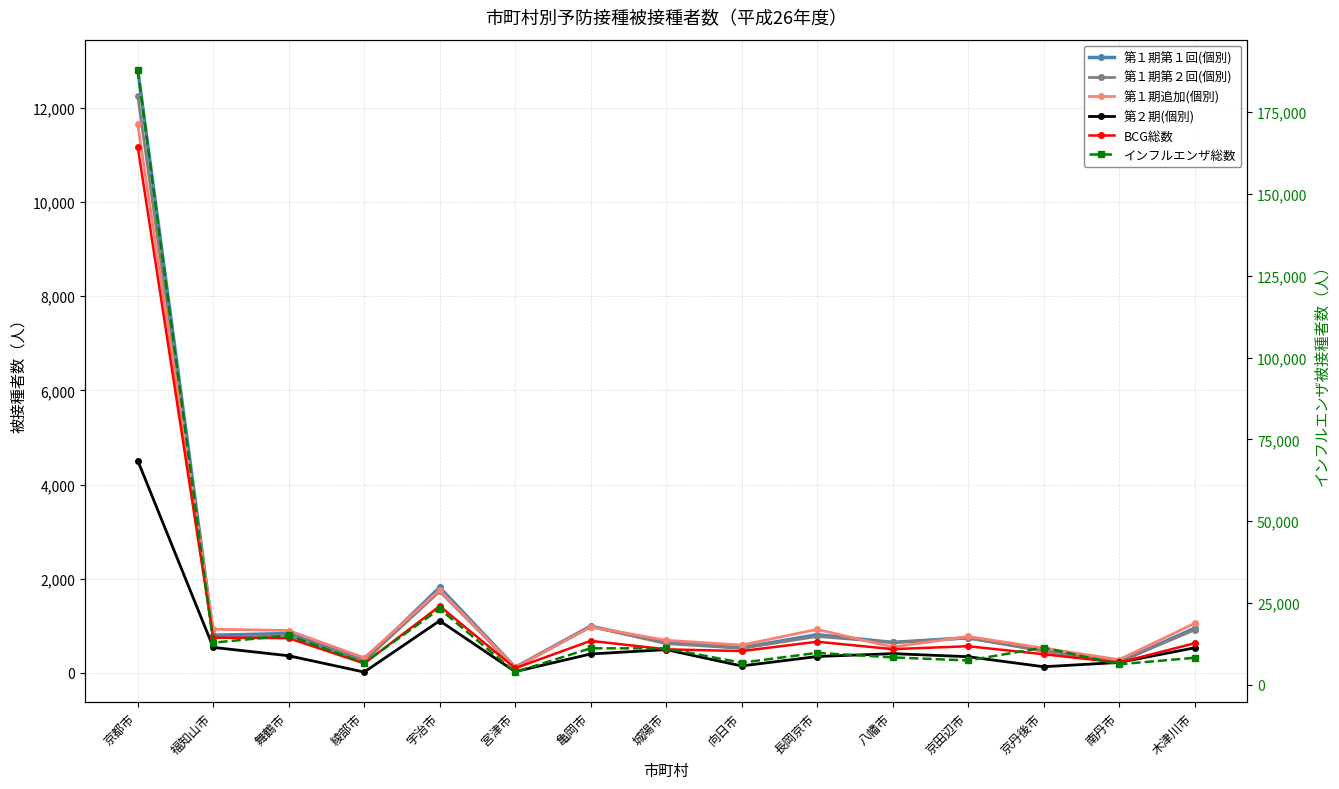

Reading right to left, transcribe all the data shown in this chart.

第１期第１回(個別): 948	231	487	747	648	812	534	650	992	120	1815	263	838	801	12804
第１期第２回(個別): 912	237	460	741	647	775	523	623	983	113	1732	250	802	756	12252
第１期追加(個別): 1051	282	526	774	550	925	591	694	975	118	1760	322	901	928	11644
第２期(個別): 533	223	132	345	410	349	149	495	403	28	1107	19	365	543	4509
BCG総数: 629	220	398	567	506	663	464	502	681	101	1419	202	738	749	11168
インフルエンザ総数: 8274	6289	11394	7455	8393	9782	6764	11150	11177	3913	23206	6703	15093	12906	187922